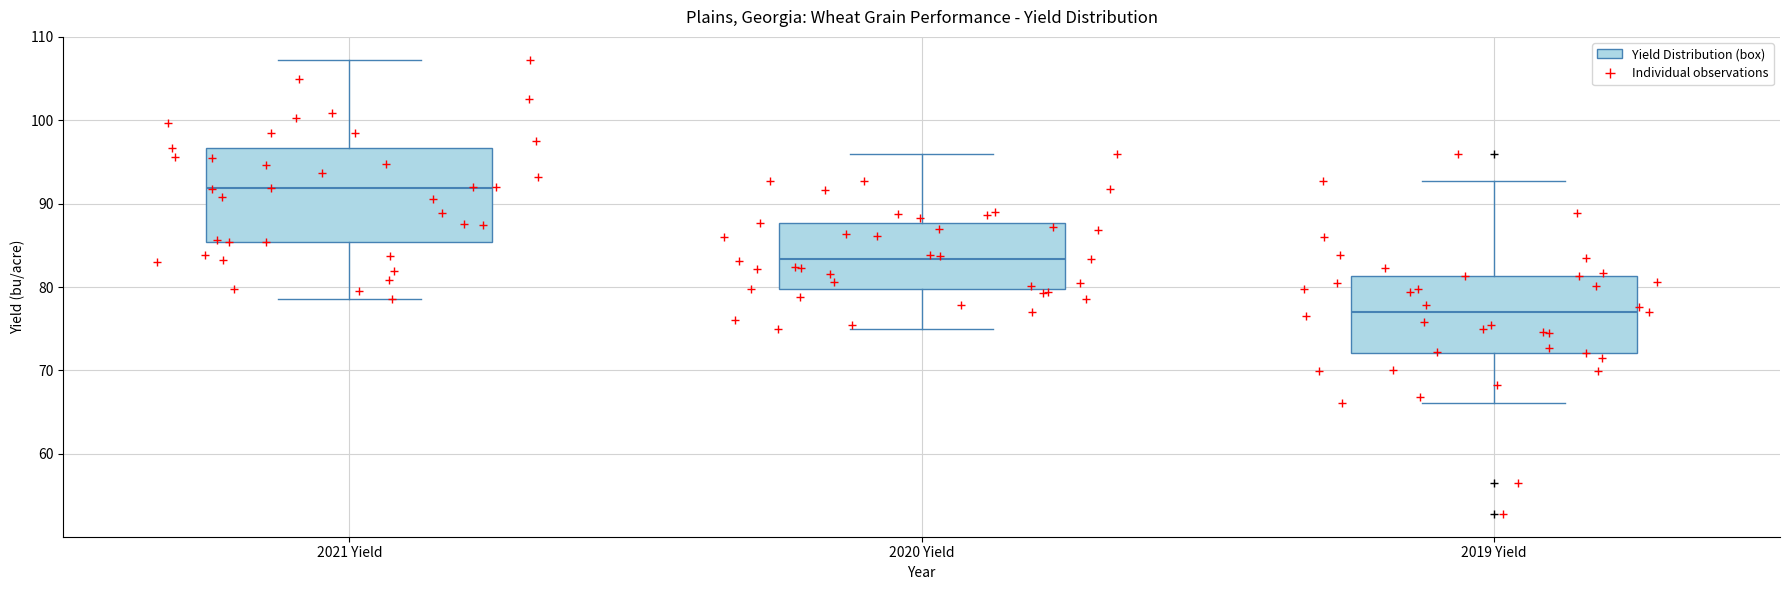

Which box is the tallest, from its lower edge to its upper edge?

2021 Yield